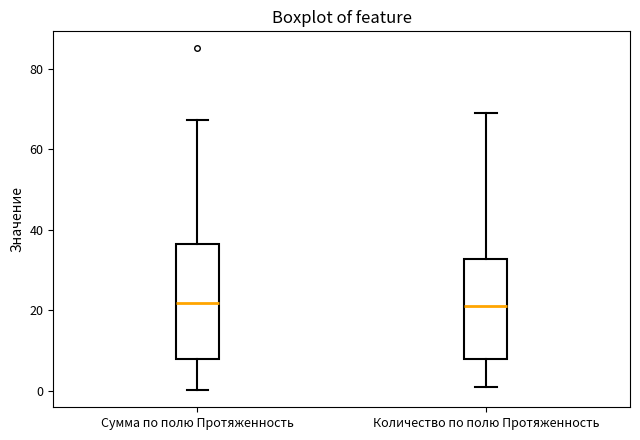

Where does the upper whisker of the box for Количество по полю Протяженность end on the y-axis? The values are not printed on the chart, so give them approximately, as read against the axis.

70